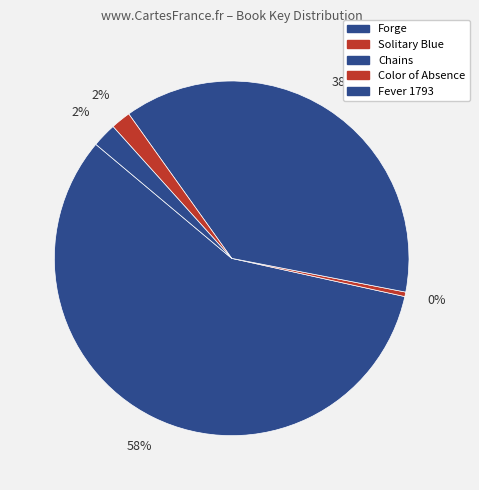

Count the number of slices in the pie.

5